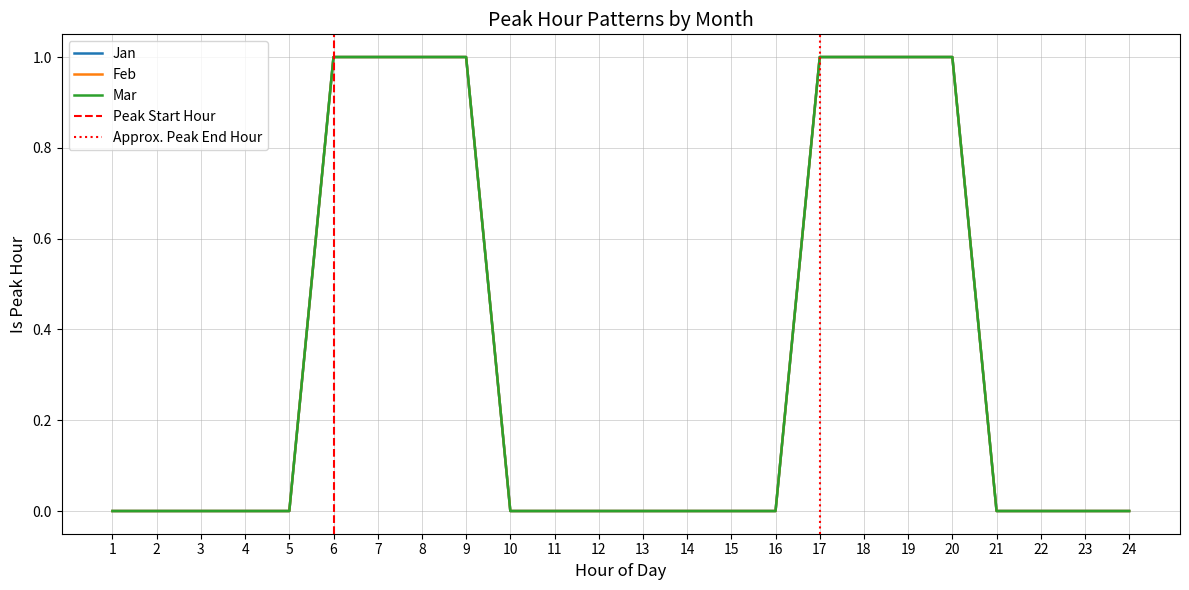

List the series in order of their peak value, lowest first.

Jan, Feb, Mar